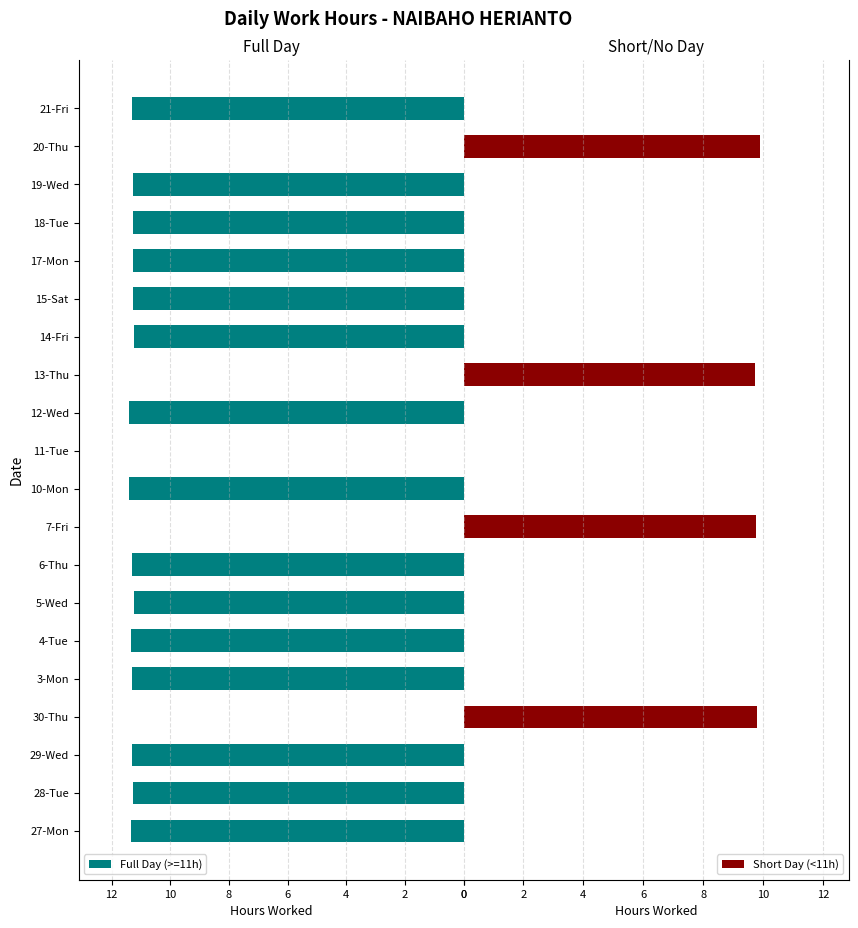

Is it true that Full Day (>=11h) equals -5.5 at 11-Tue?

False